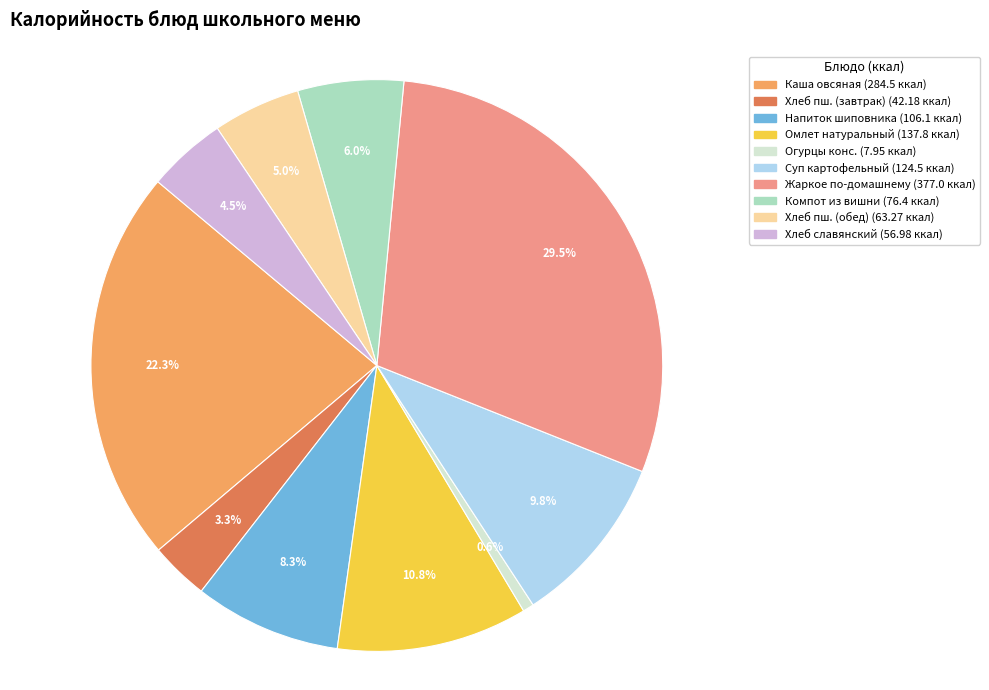

Is there any slice that represents more than half of the pie?

No